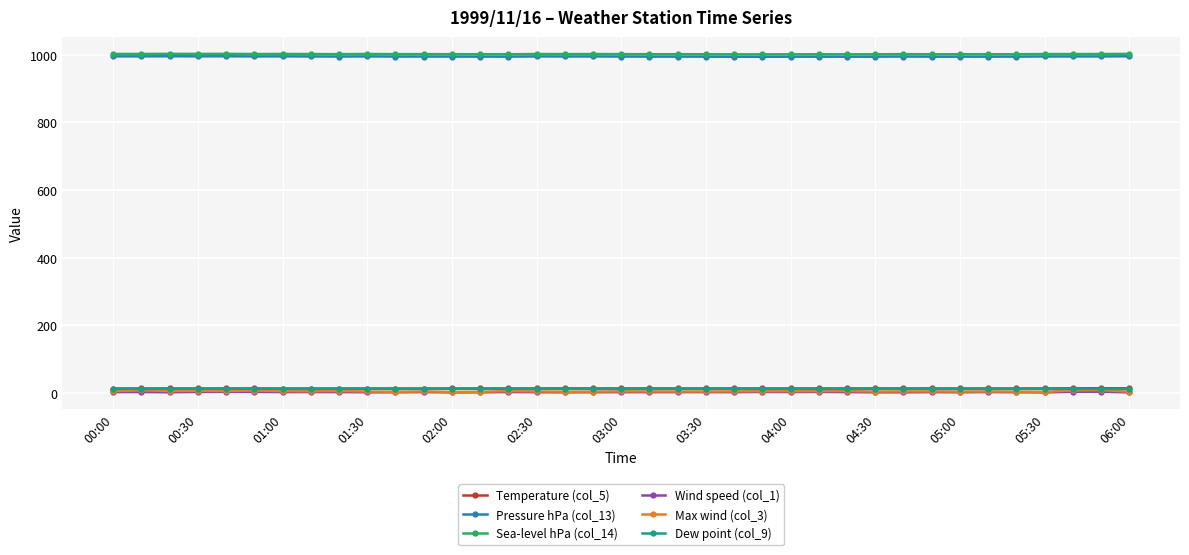

What is the difference between the second highest and second lowest values in the Sea-level hPa (col_14) series?

1.5